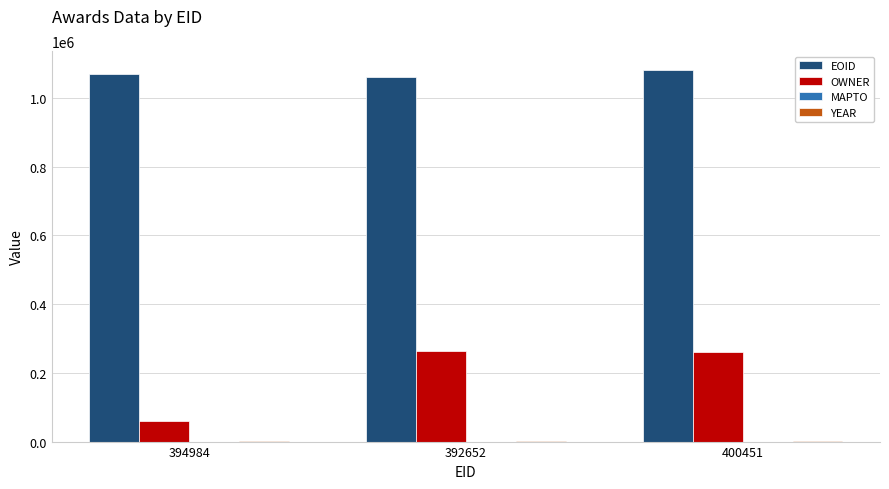

The OWNER series shows 262683 at 392652. True or false?

True